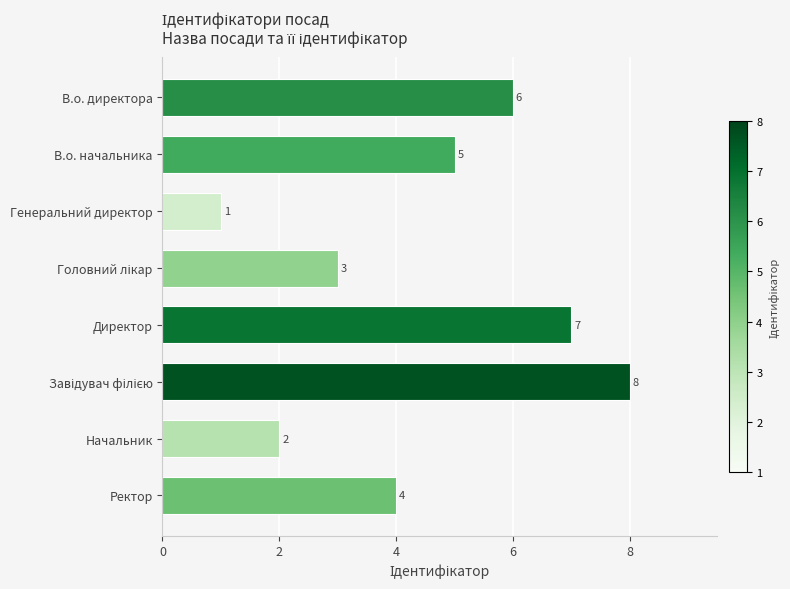

At which category does the chart reach its minimum across all series?

Генеральний директор